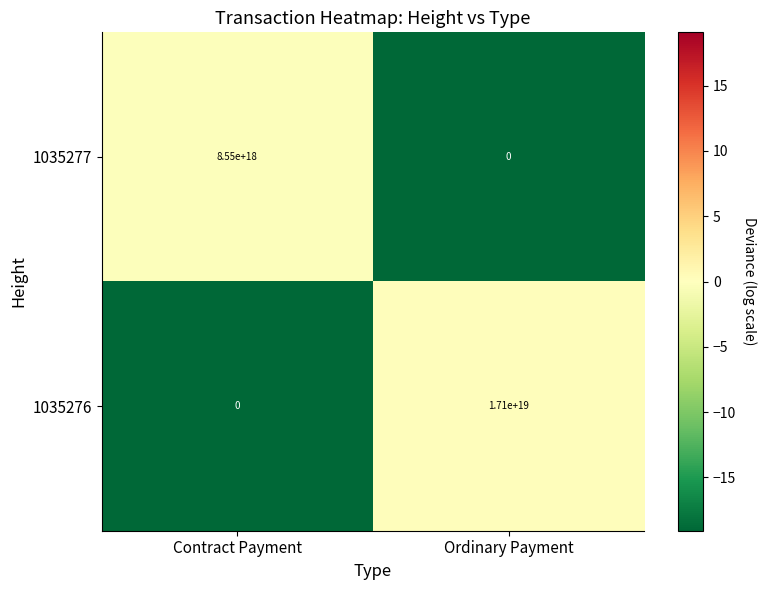

Rank the categories by 1035277 value from highest to lowest.

Contract Payment, Ordinary Payment